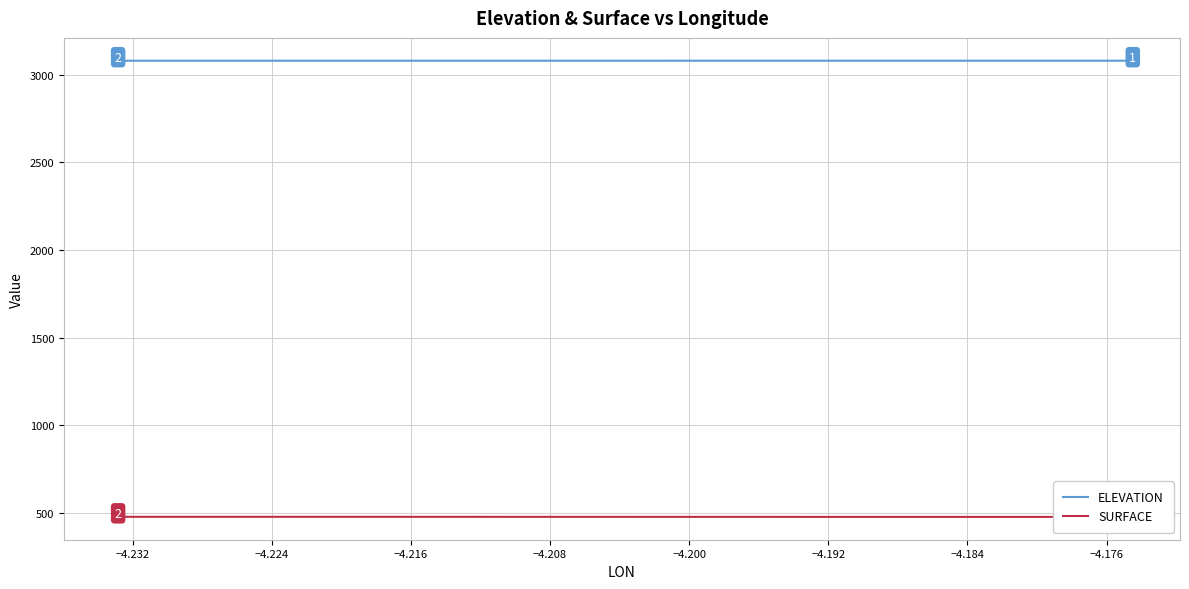

True or false: SURFACE and ELEVATION cross at least once.

False